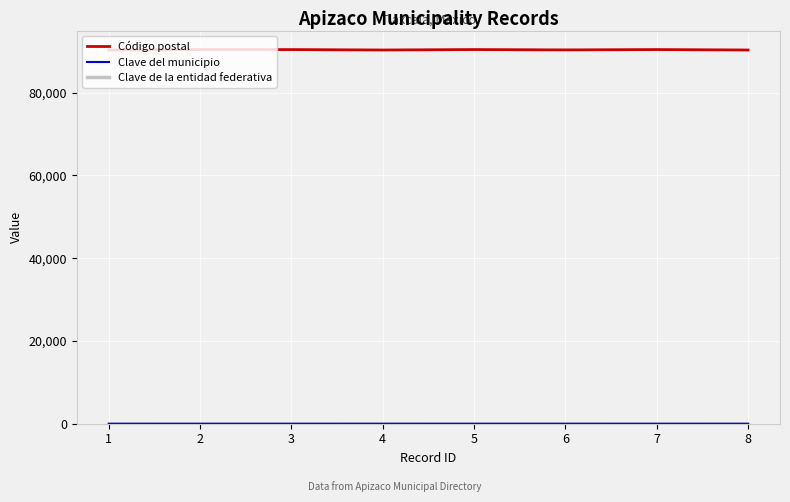

What is the lowest value of the Código postal series?

90300